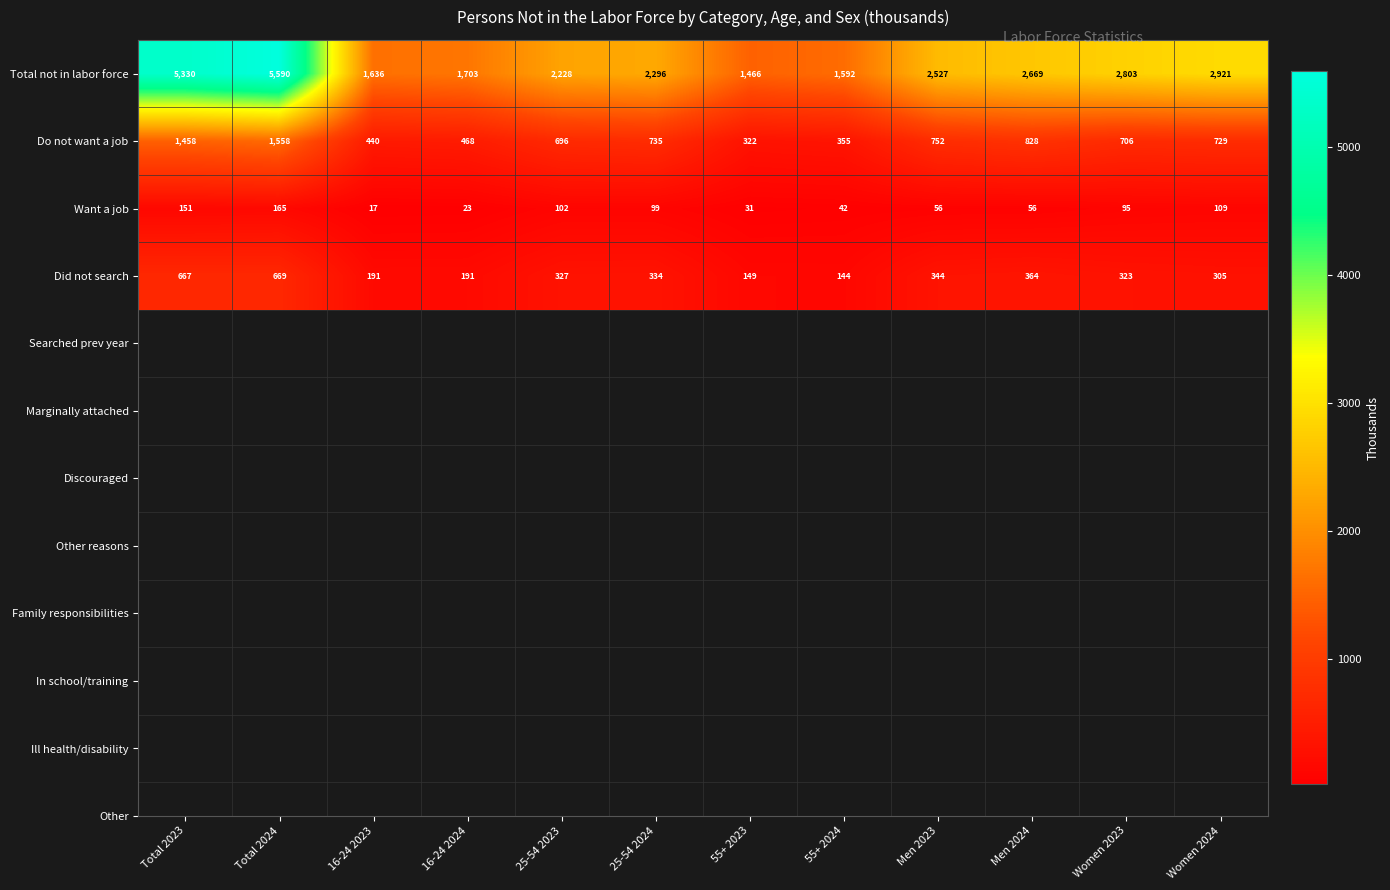

Which series has the widest spread of values?

Total not in labor force